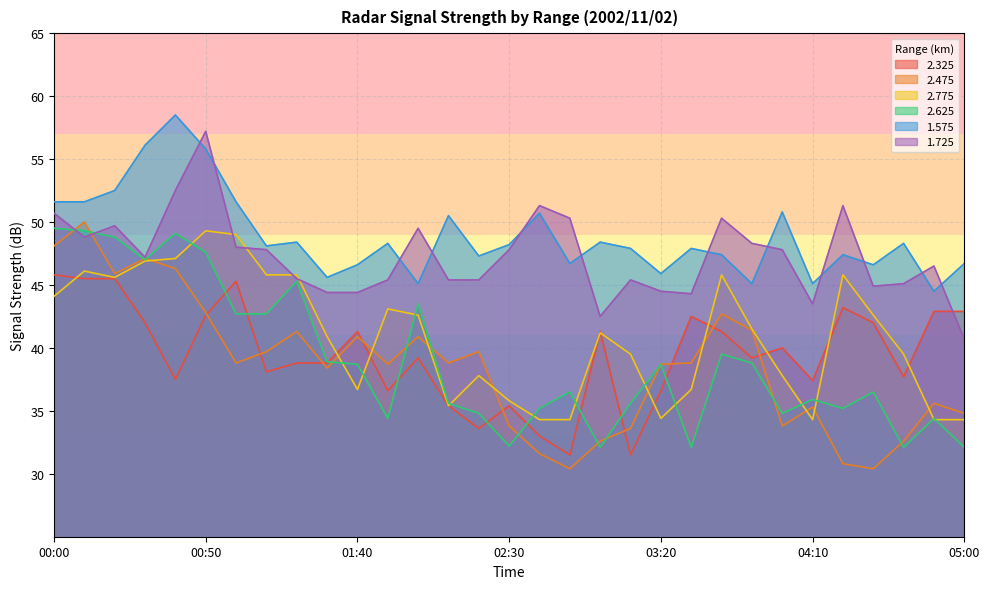

Which series has the largest range (max minus min)?

2.475